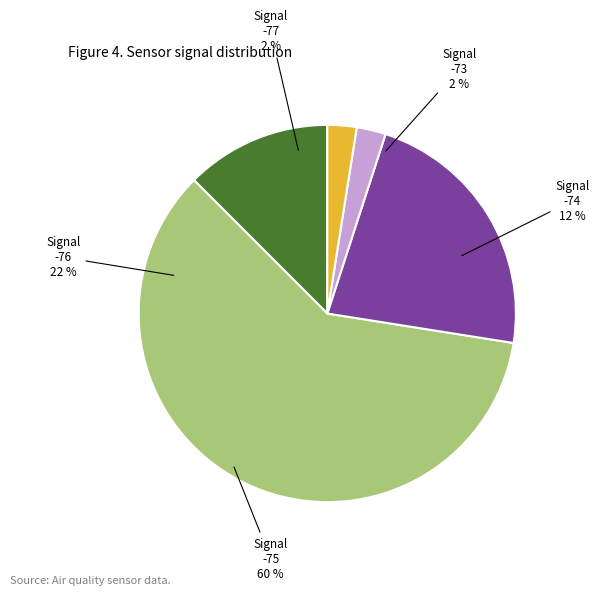

The 33 slice represents 1% of the pie. True or false?

False